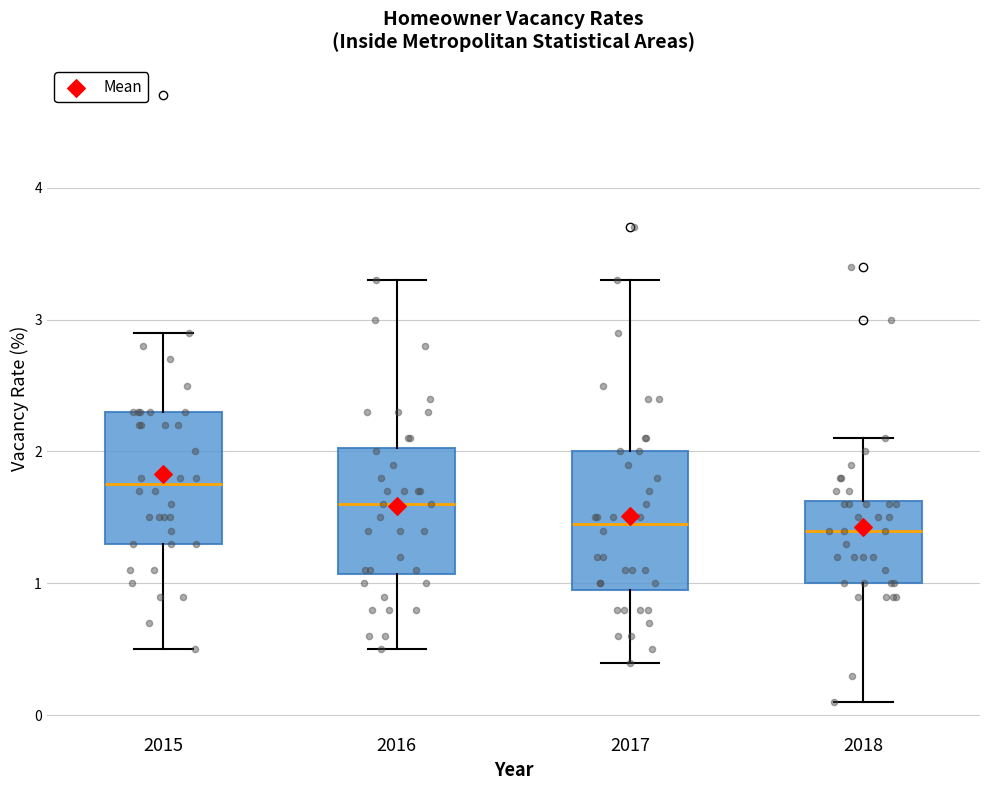

Reading left to right, read every box against the y-axis: the position of its median line, the range the box covers, and the ends of its whiskers. The values are not printed on the chart, so give them approximately, as read against the axis.

2015: median 1.8, box 1.3 to 2.3, whiskers 0.5 to 2.9
2016: median 1.6, box 1.1 to 2.0, whiskers 0.5 to 3.3
2017: median 1.5, box 1.0 to 2.0, whiskers 0.4 to 3.3
2018: median 1.4, box 1.0 to 1.6, whiskers 0.1 to 2.1